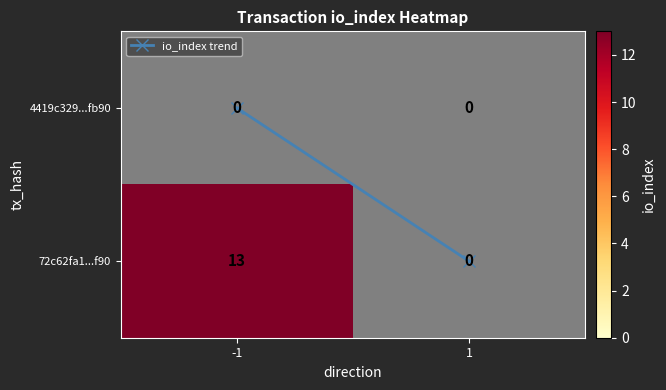

How many data points in 72c62fa1...f90 are less than 13?

1